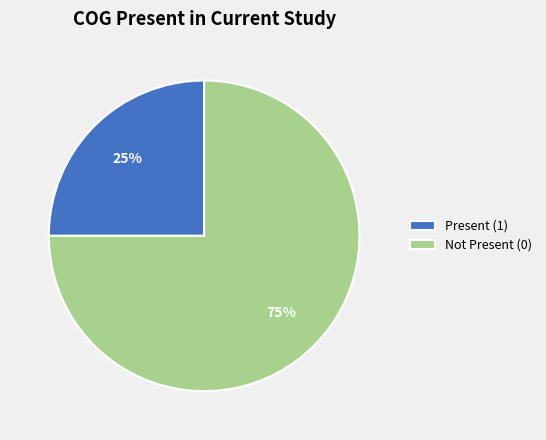

Which category has the biggest portion of the pie?

Not Present (0)